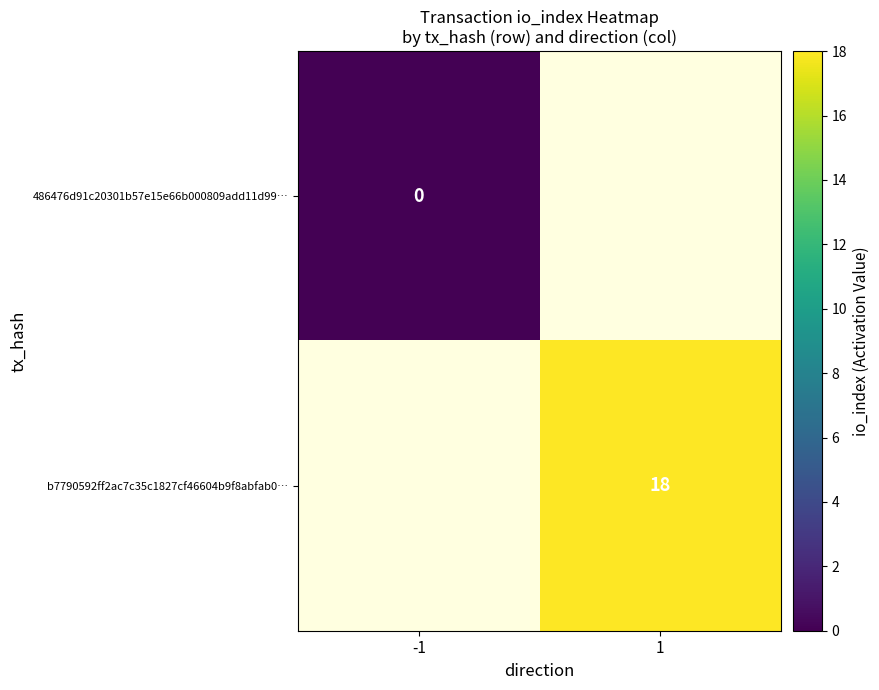

The b7790592ff2ac7c35c1827cf46604b9f8abfab0… series shows 18 at 1. True or false?

True